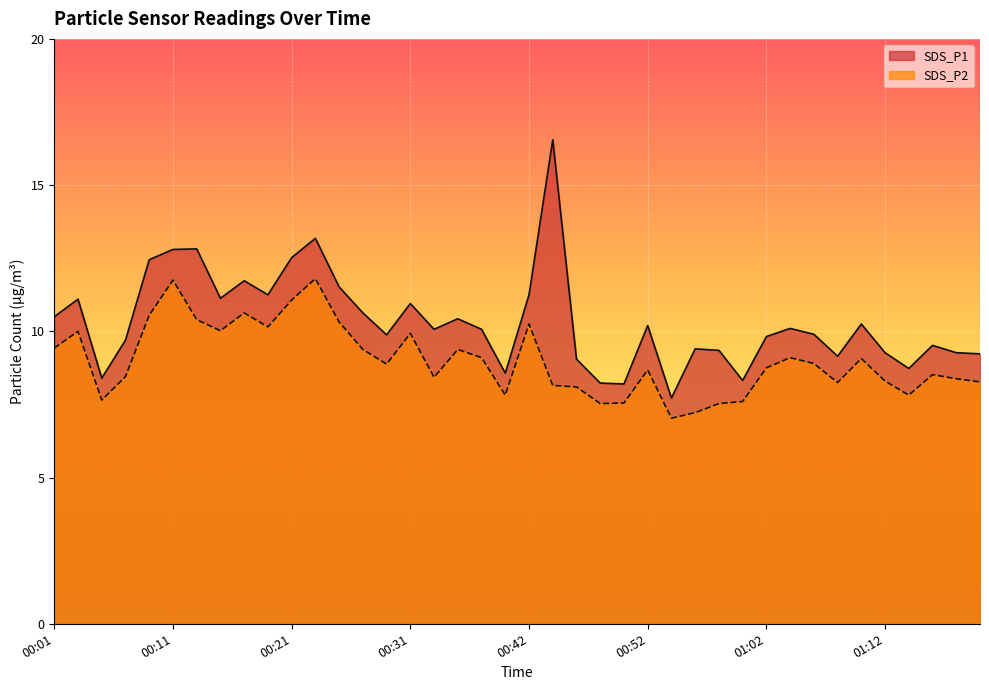

At which label does SDS_P2 reach its minimum?

00:54